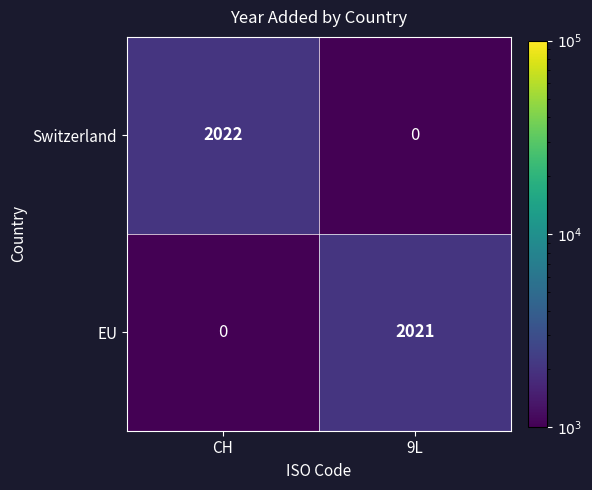

What is the difference between the Switzerland values at 9L and CH?

2022